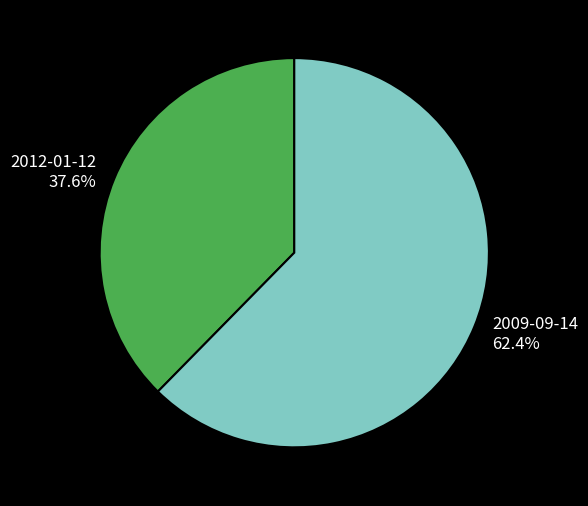

Which has a higher value, 2012-01-12 or 2009-09-14?

2009-09-14